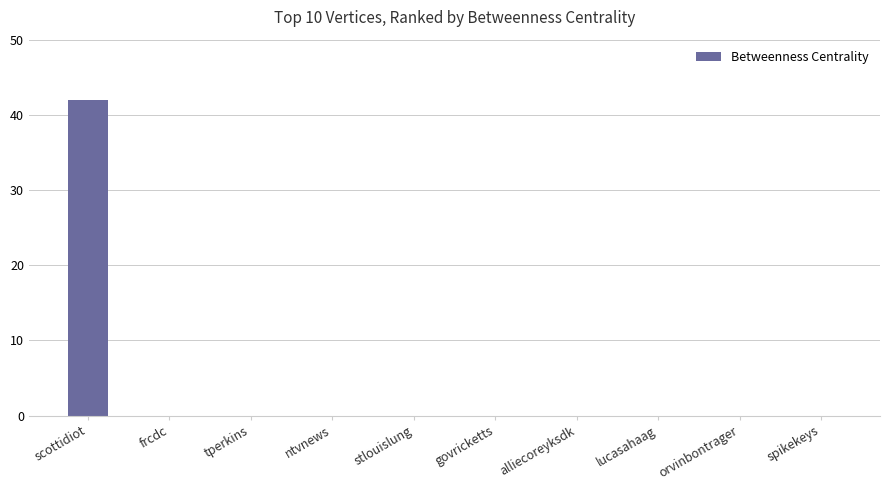

What is the average value?

4